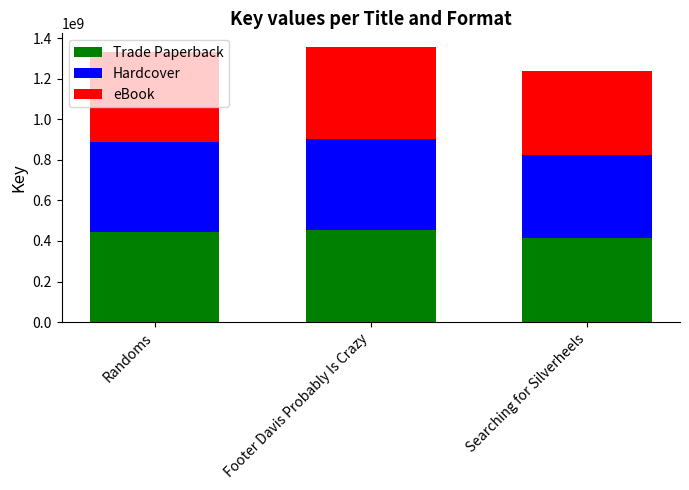

What is the difference between the maximum and minimum values in the Trade Paperback series?

38948799